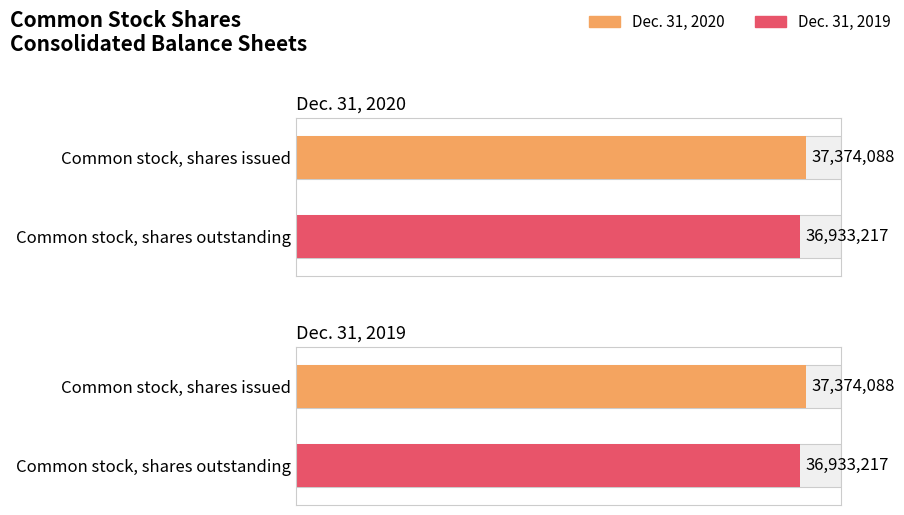

Does the chart contain any negative values?

No